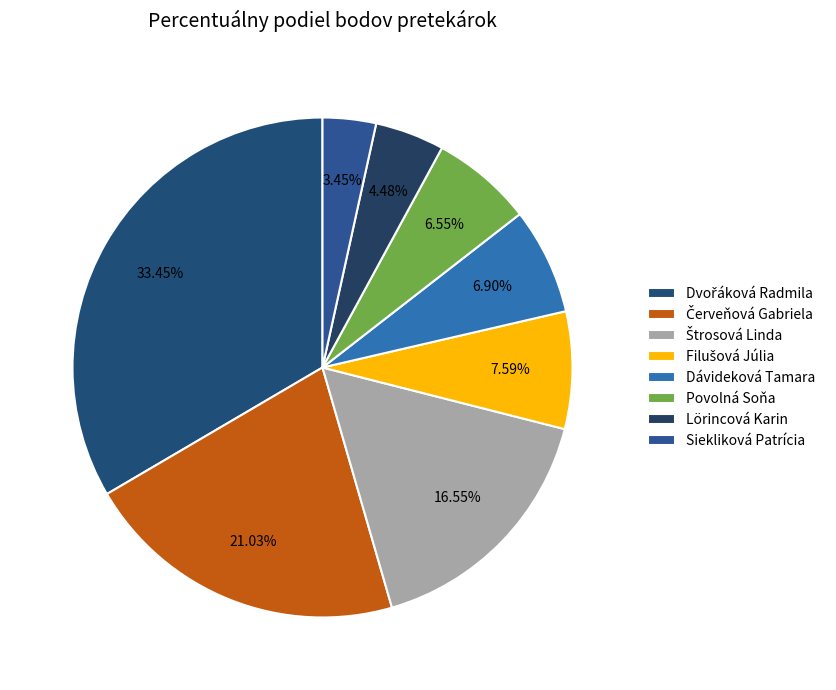

How many slices are in this pie chart?

8